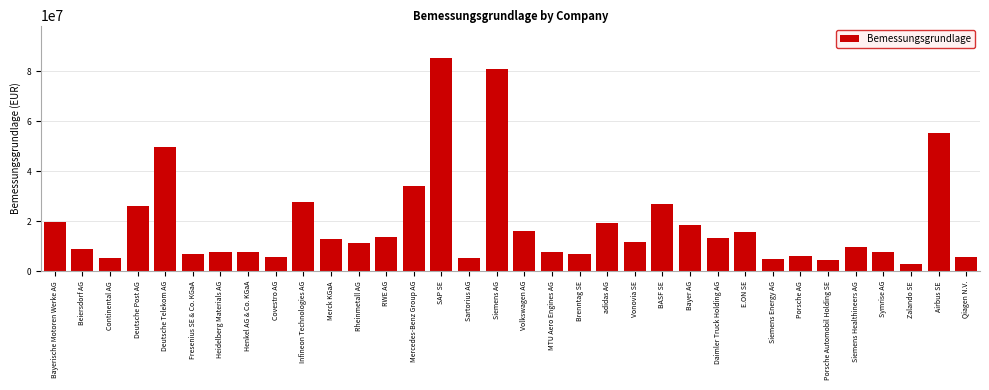

The value at Deutsche Post AG is 12474727.7. True or false?

False